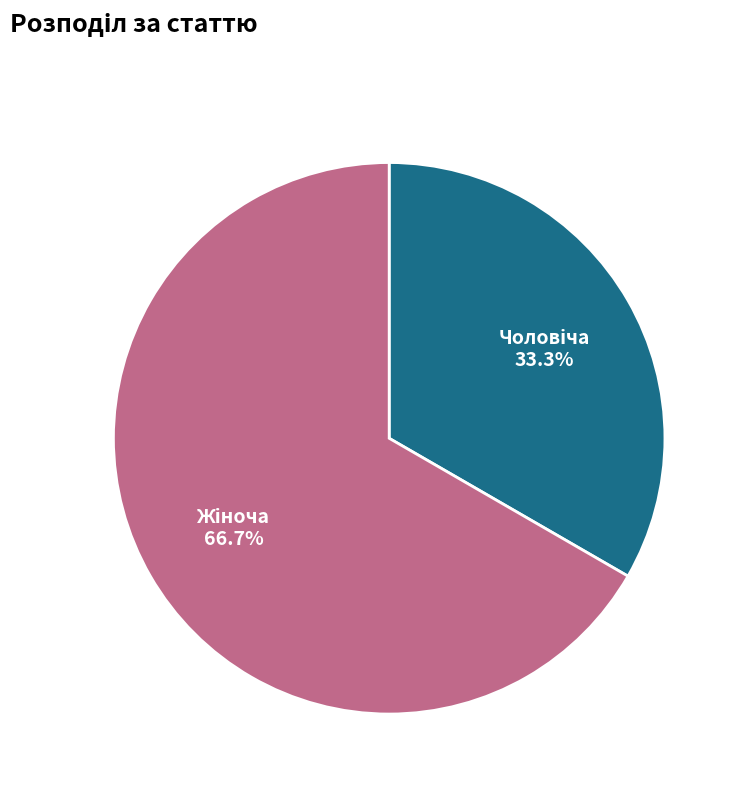

Is there a majority slice in this chart?

Yes